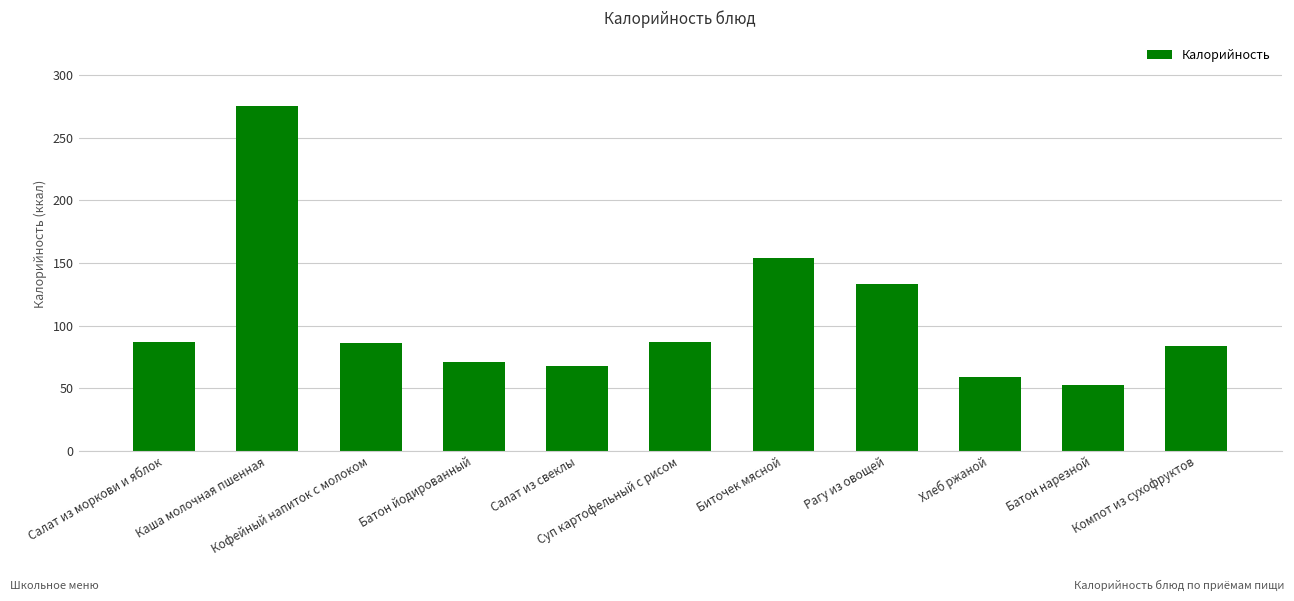

What is the smallest value displayed?

52.4